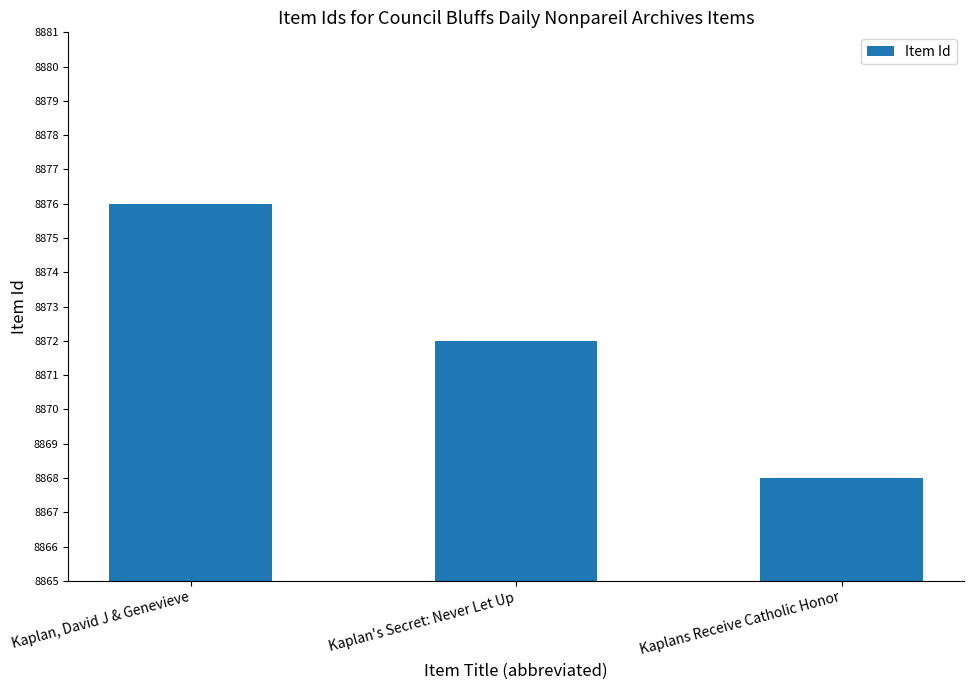

What position from the left is Kaplan's Secret: Never Let Up?

2